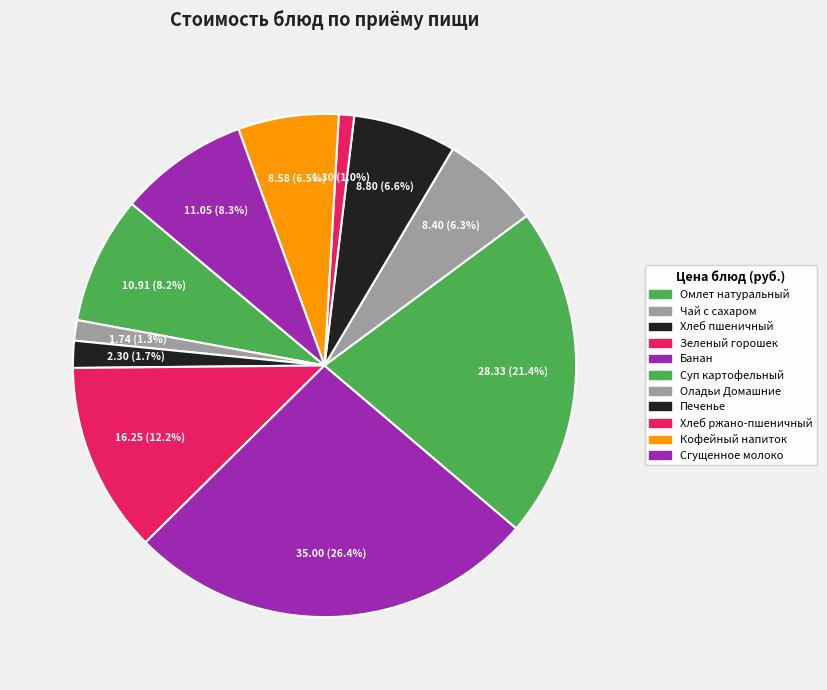

Rank the categories by value from lowest to highest.

Хлеб ржано-пшеничный, Чай с сахаром, Хлеб пшеничный, Оладьи Домашние со сгущенным молоком, Кофейный напиток на молоке, Печенье, Омлет натуральный с маслом сливочным, Сгущенное молоко, Зеленый горошек отварной, Суп картофельный с мясными фрикадельками, Фрукт порционно/Банан